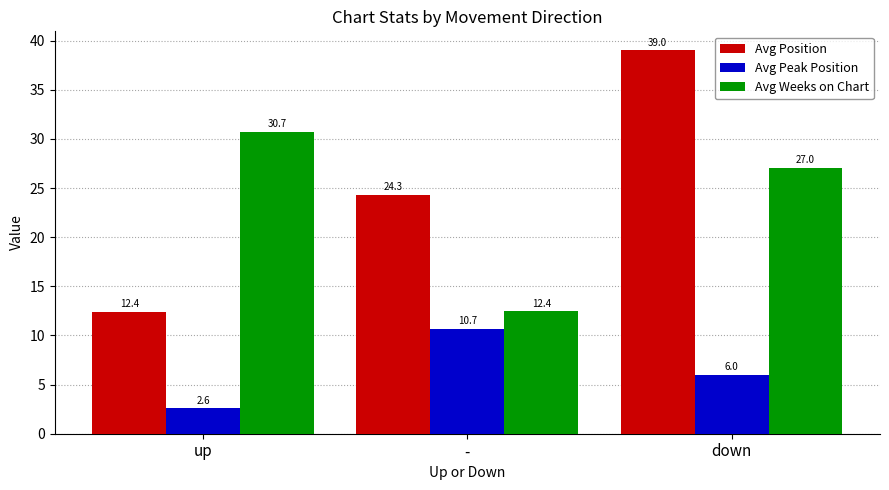

The Avg Position series shows 24.3 at -. True or false?

True